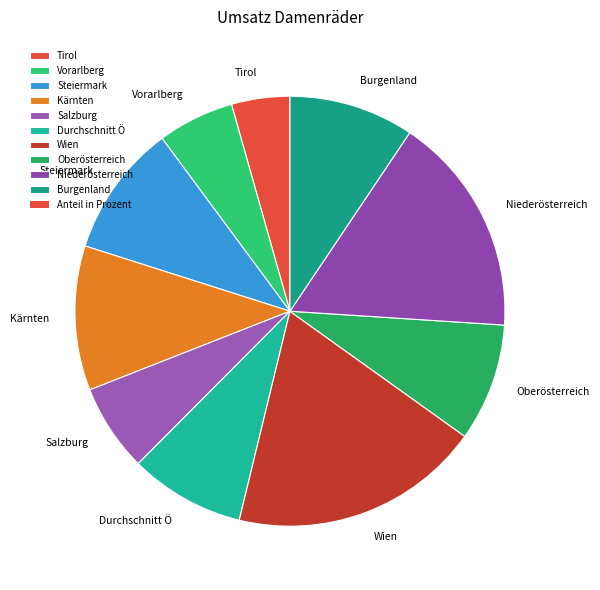

What is the largest slice in the pie chart?

Wien